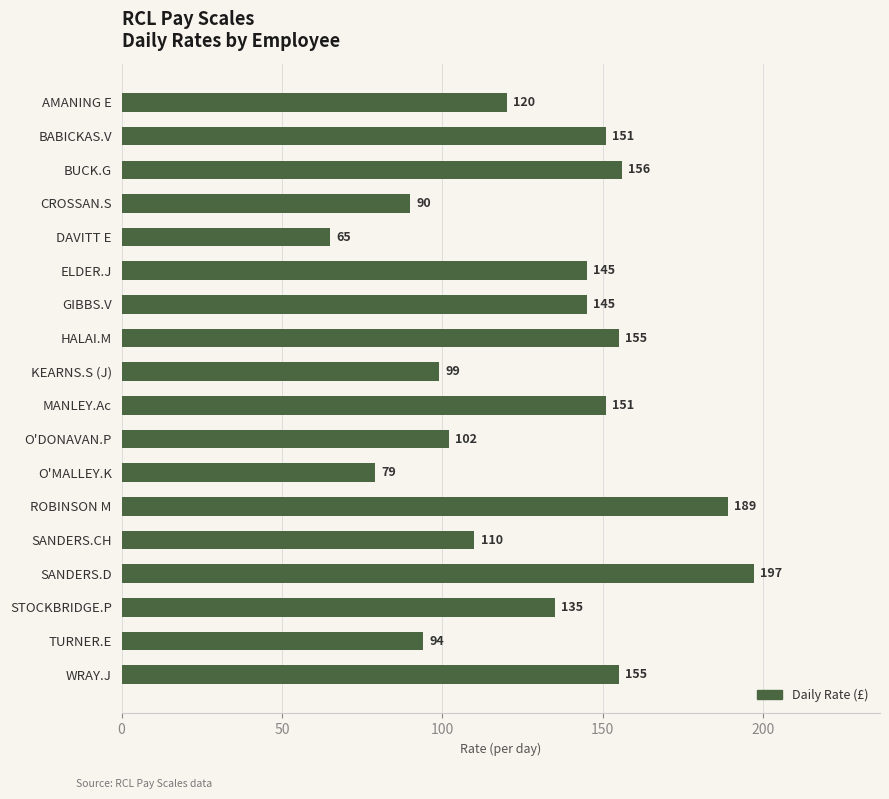

At which label is the value closest to 131?

STOCKBRIDGE.P